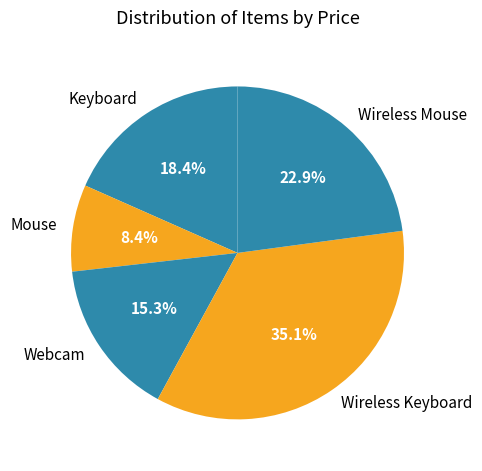

The Mouse slice represents 14% of the pie. True or false?

False